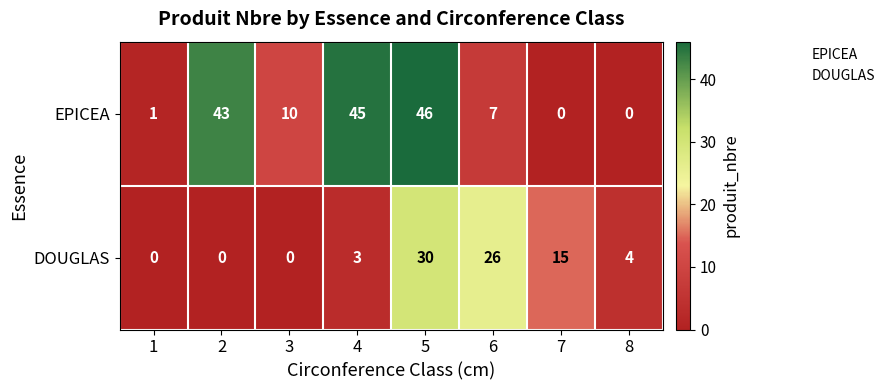

What is the maximum value for DOUGLAS?

30